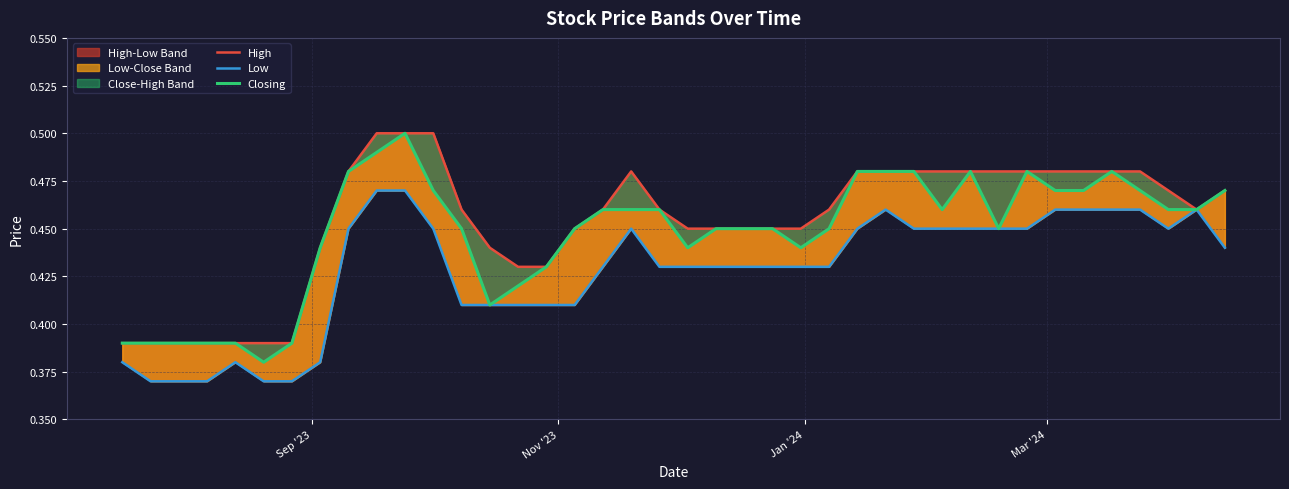

How many Closing values are between 0 and 1?

40